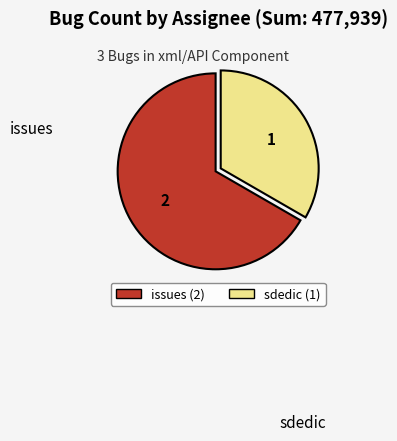

Does any single category account for the majority?

Yes